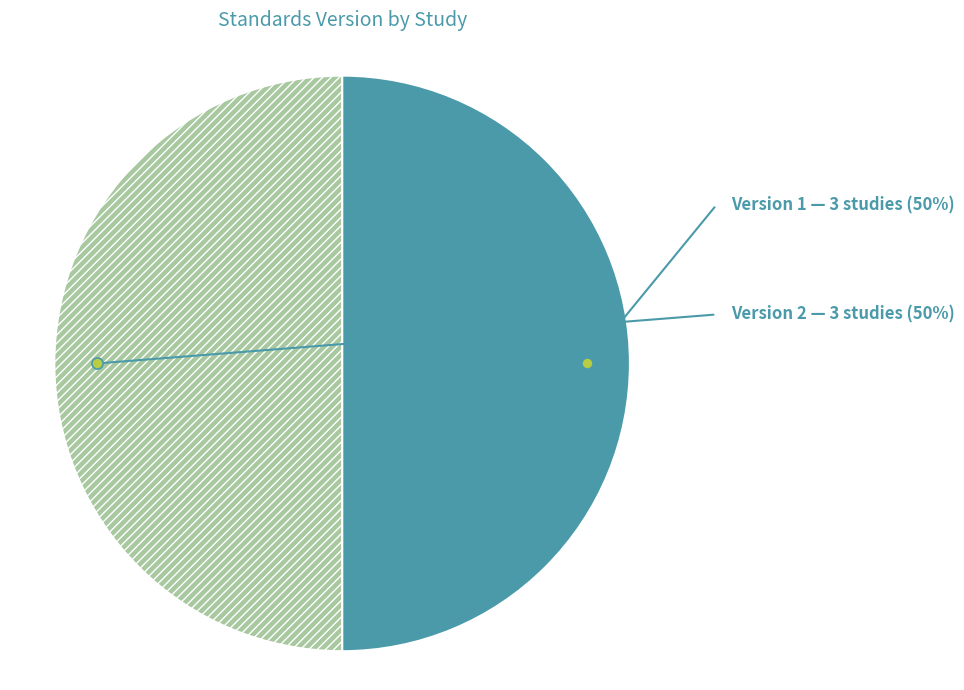

Approximately how many times larger is the value at Version 2 compared to Version 1?

1.0